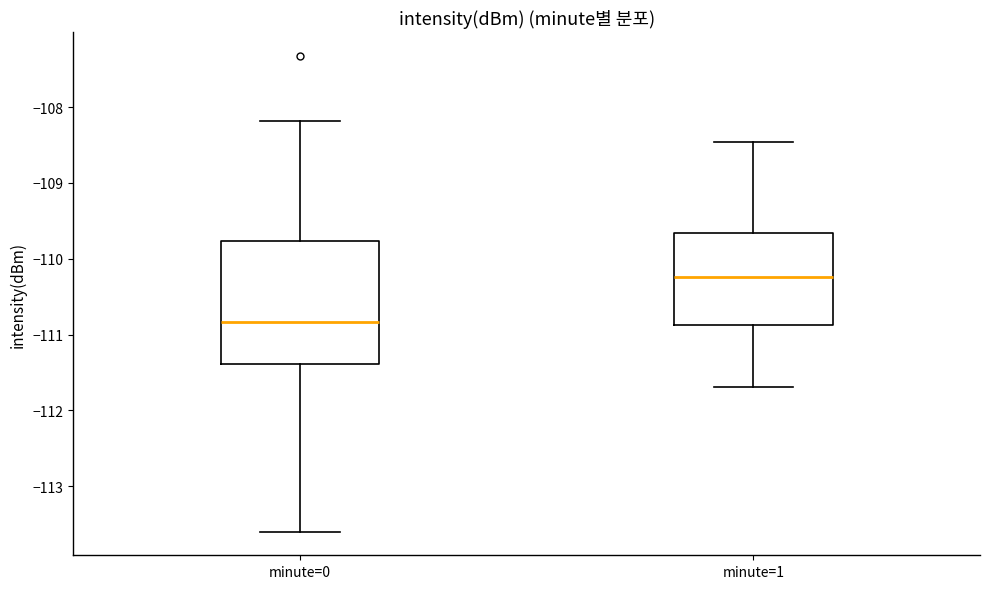

Which box has the lowest median line?

minute=0